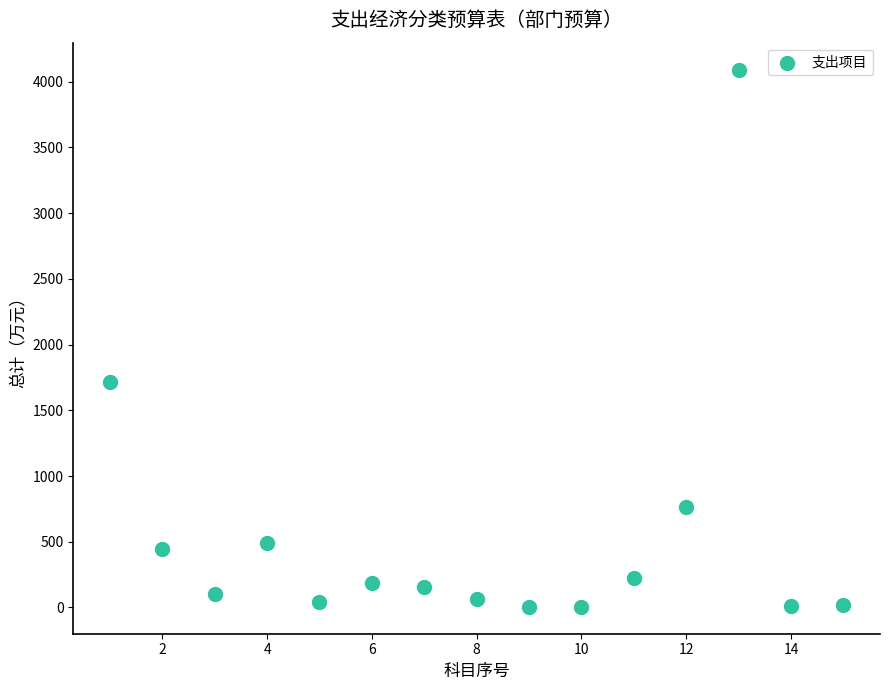

What is the range of Y values (max minus min)?

4088.2